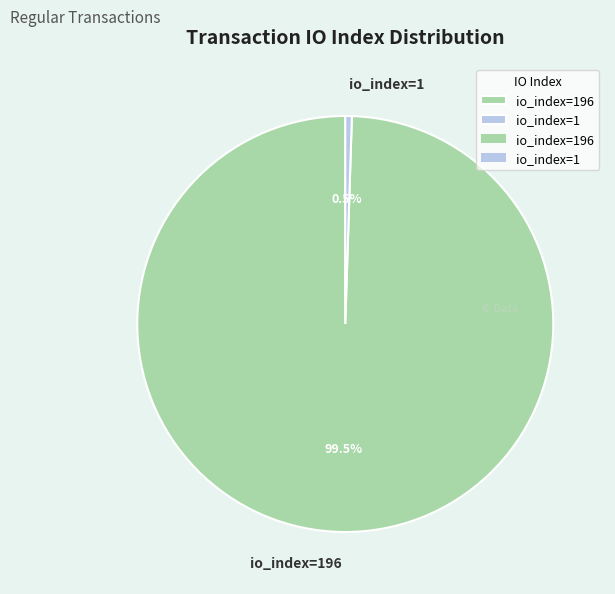

To the nearest percent, what is the difference between the largest and smallest slice percentages?

99%